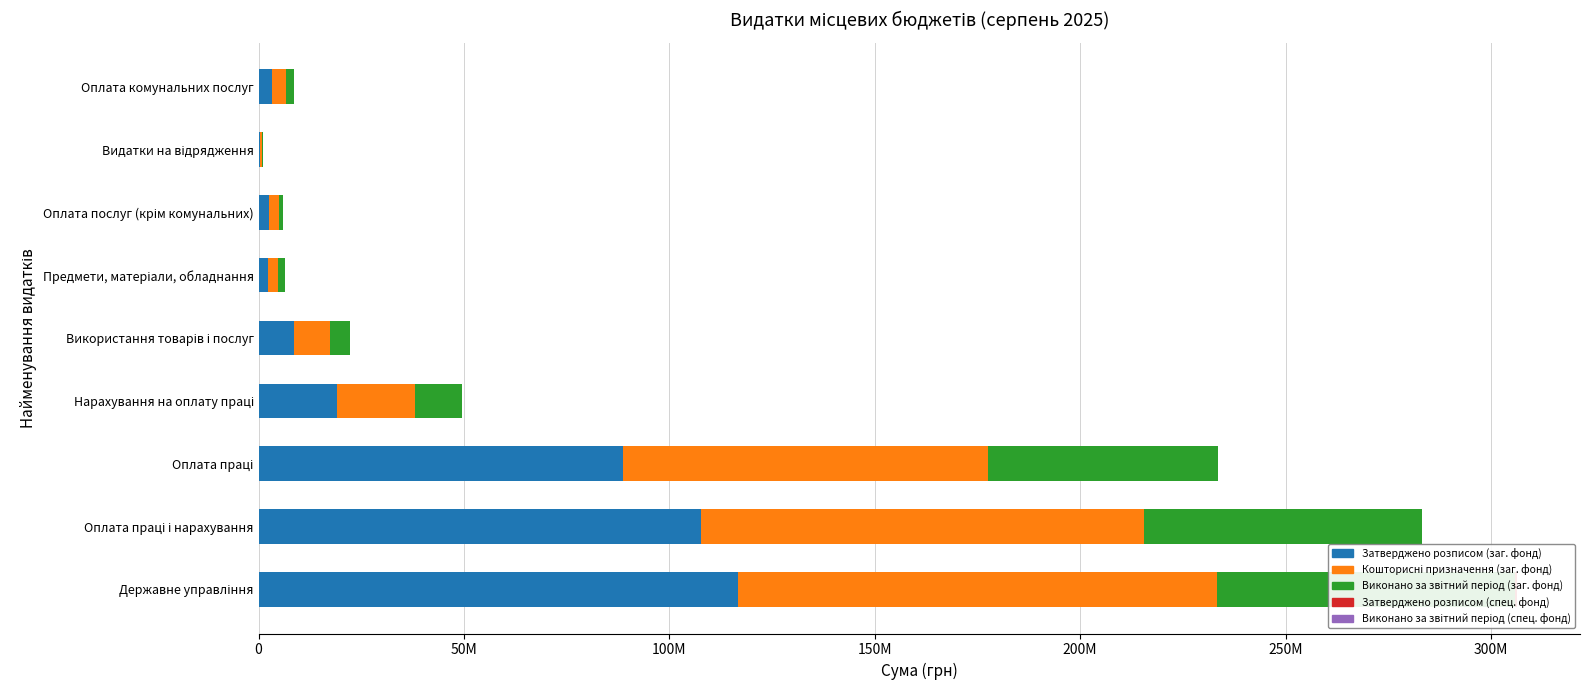

Count the number of categories in the chart.

9